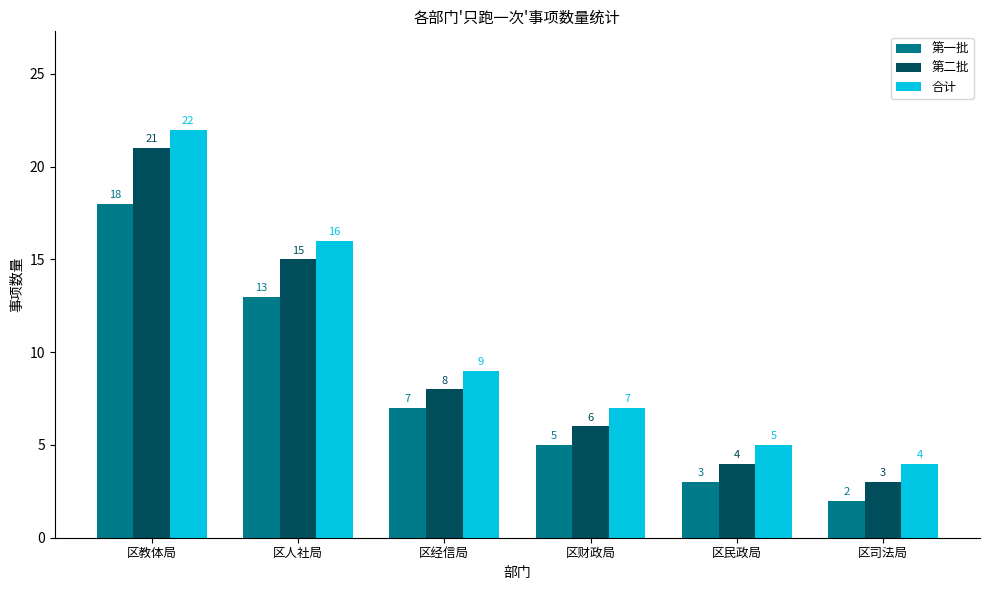

What is the highest value of the 第二批 series?

21